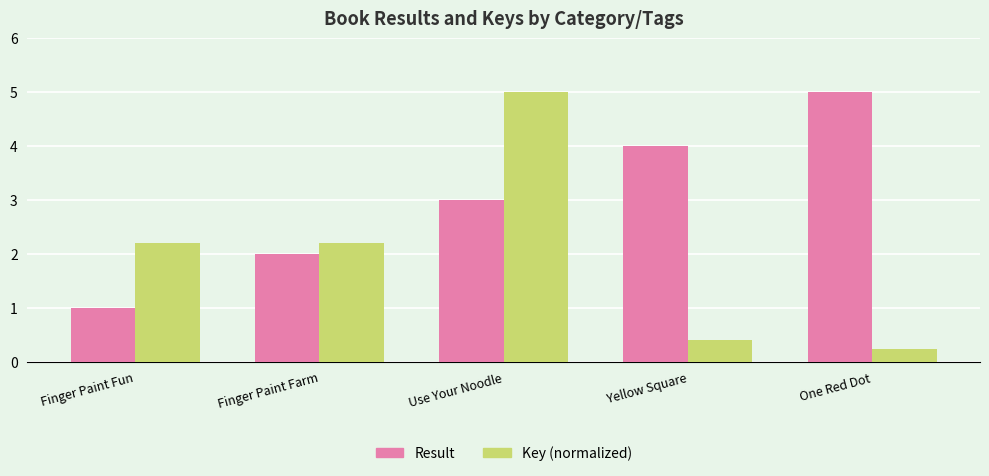

What is the average value of the Key (normalized) series?

2.0